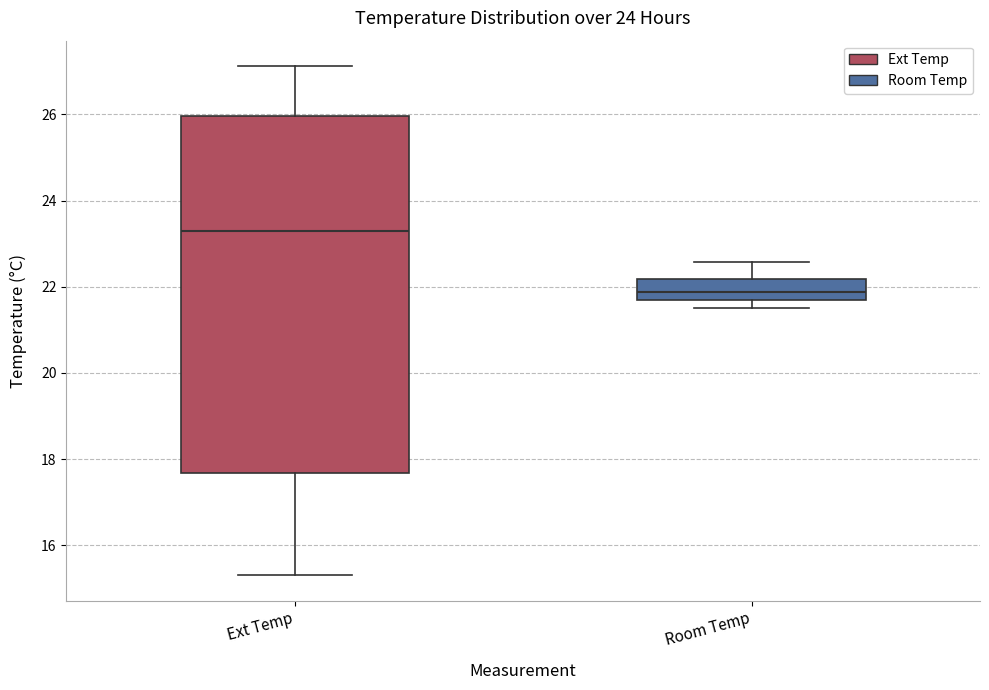

Which box has the highest median line?

Ext Temp